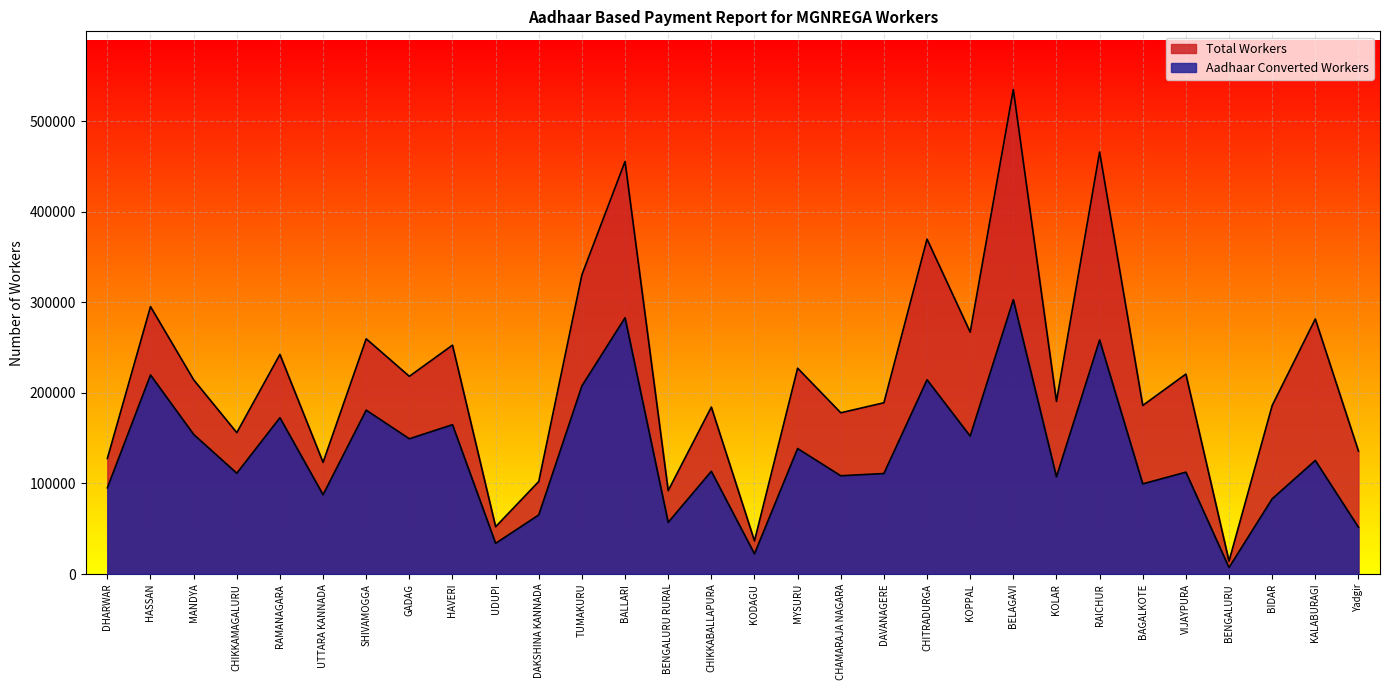

Between MYSURU and KALABURAGI, which series saw the biggest shift?

Total Workers